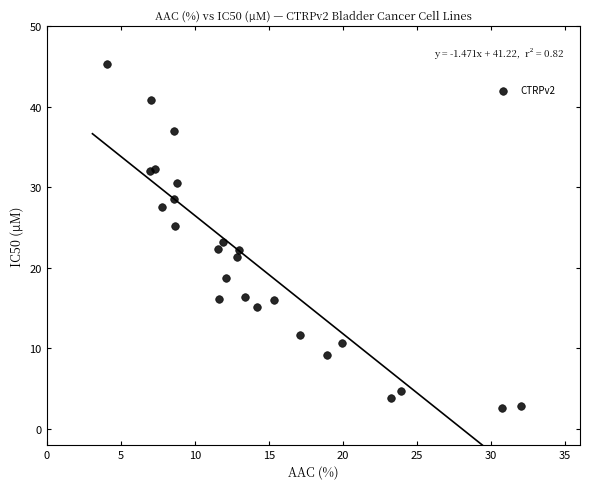

What is the range of X values (max minus min)?

27.9